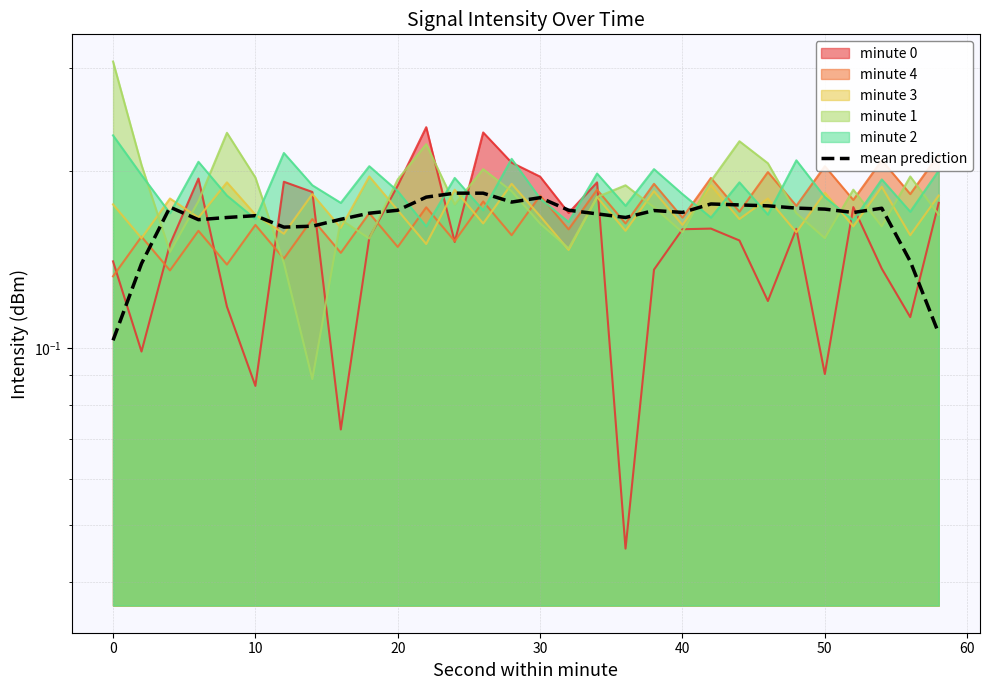

Does the chart display data point markers on the line(s)?

No